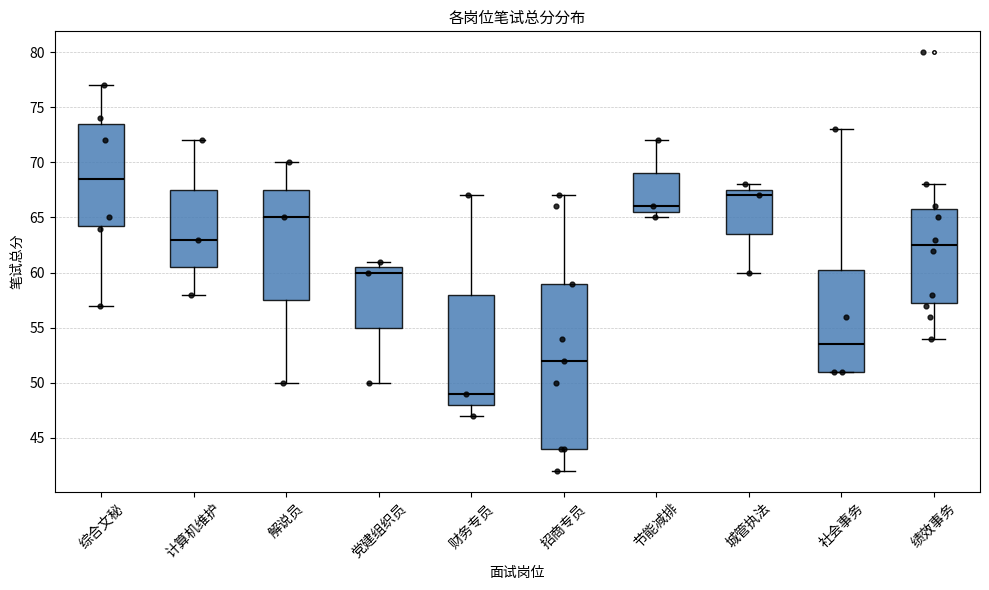

Which box has the lowest median line?

财务专员